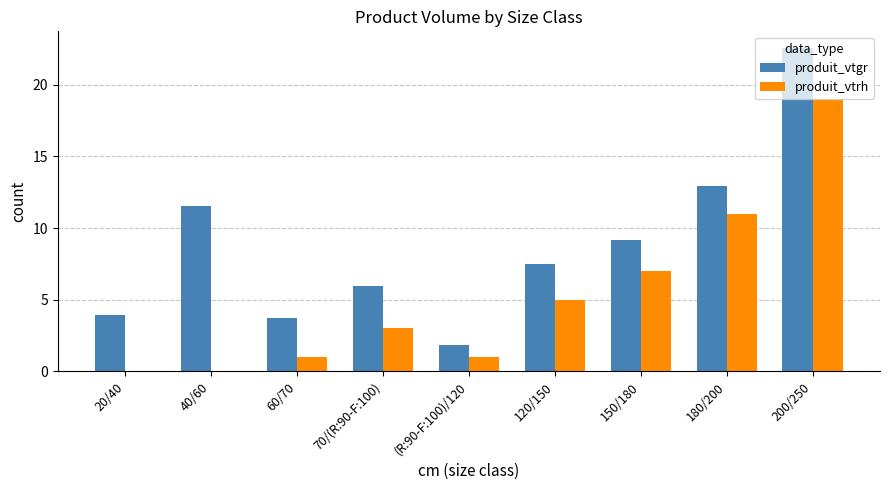

Where does the produit_vtgr series first go above 7?

40/60